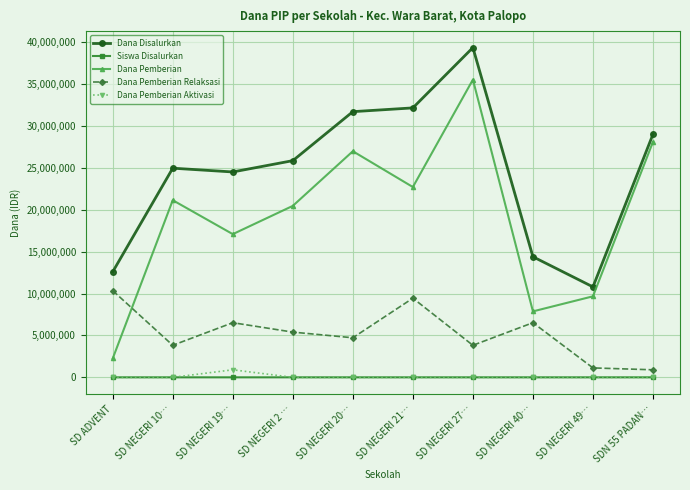

What is the total value across all series at SD NEGERI 40…?

28800033